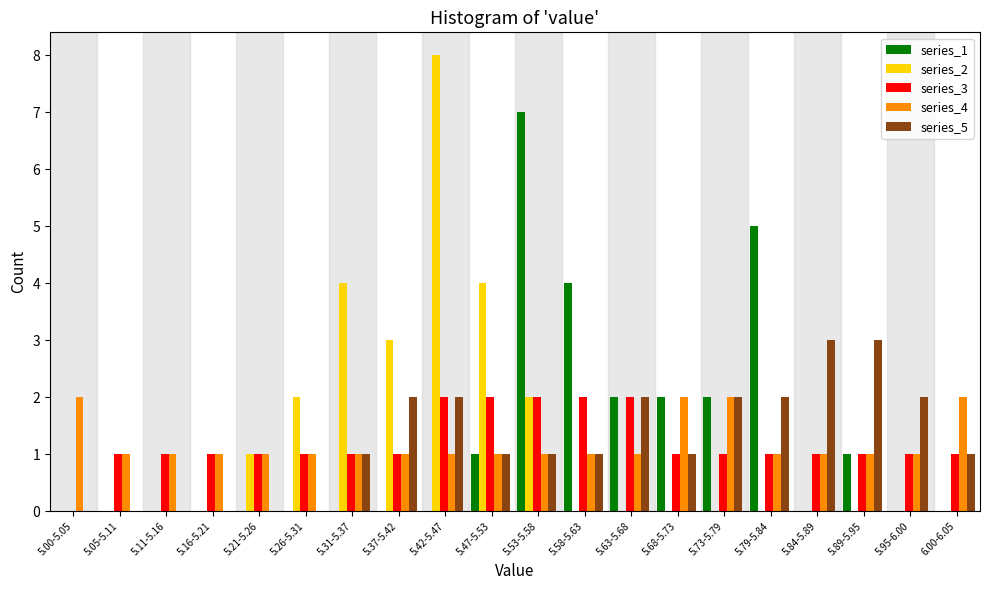

Which series changed the most between 5.05-5.11 and 5.84-5.89?

series_5